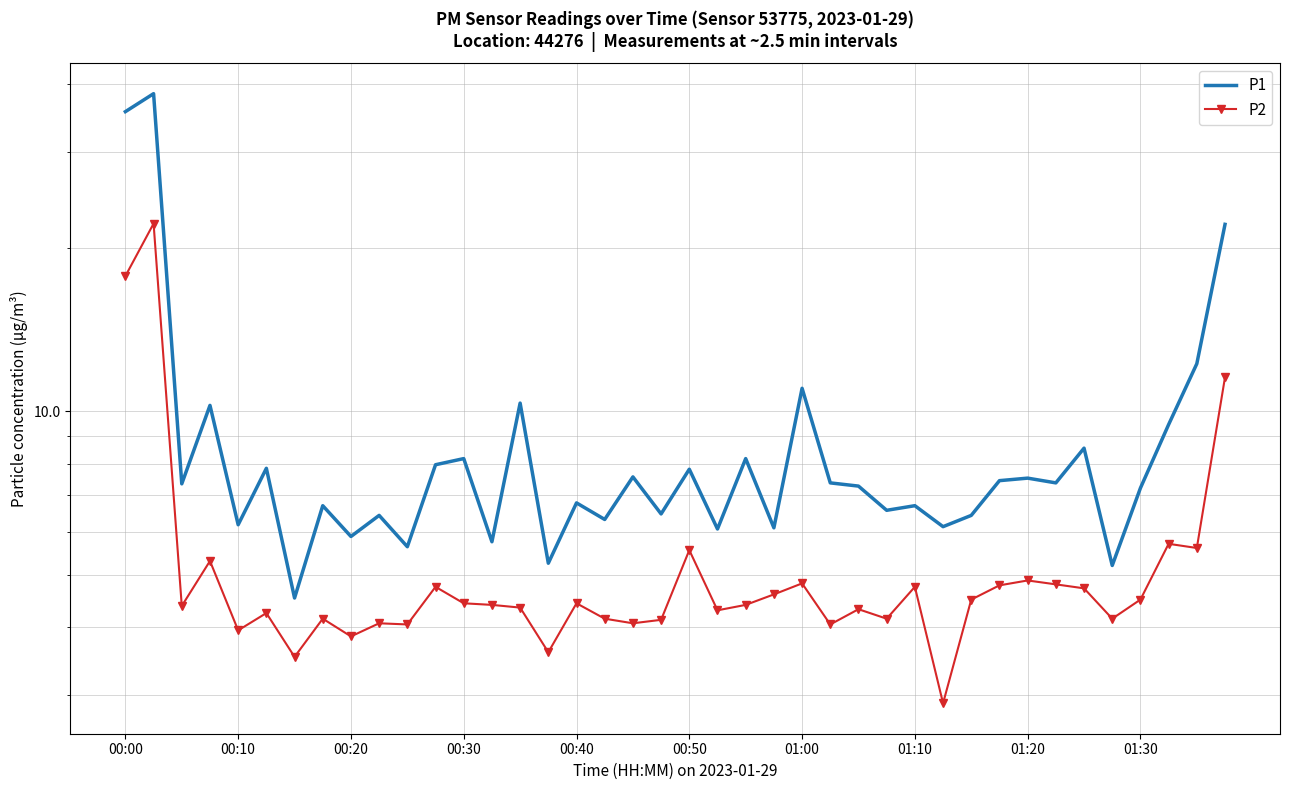

True or false: P1 has a value of 3.8 at 38.

False